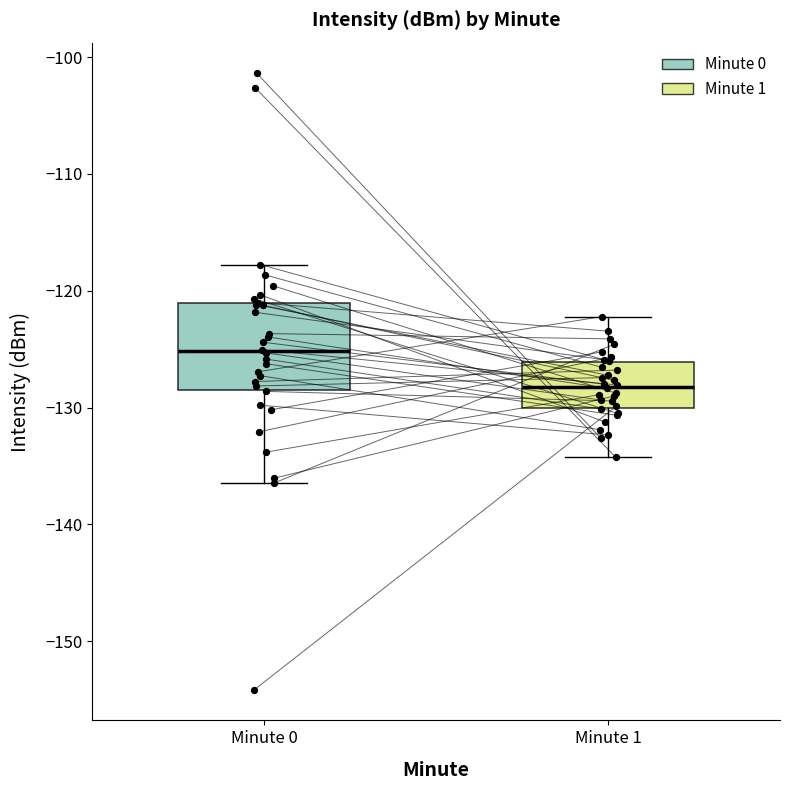

Where is the lower edge of the box for Minute 1 on the y-axis? The values are not printed on the chart, so give them approximately, as read against the axis.

-130